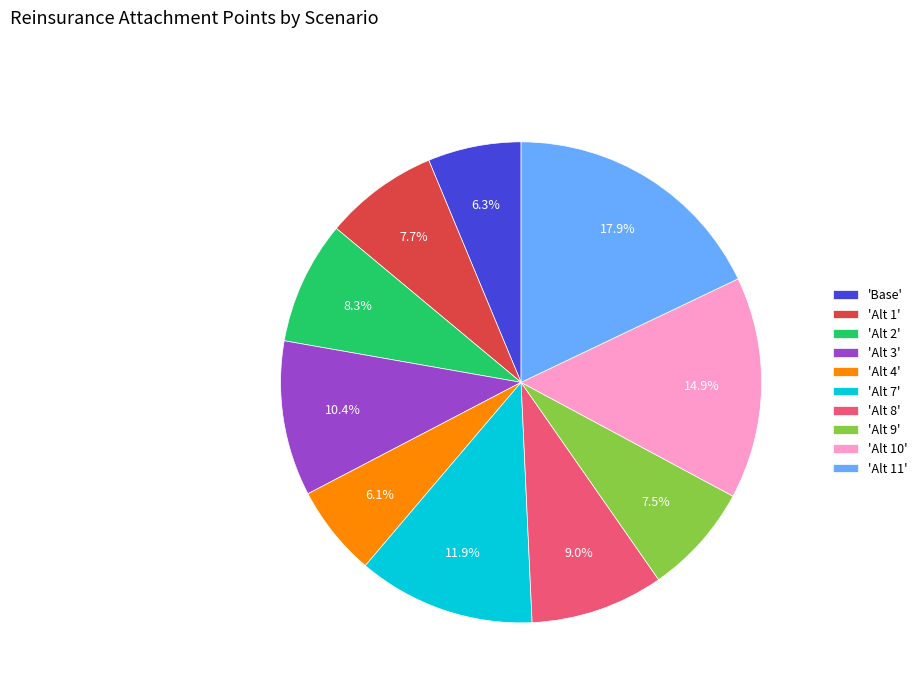

Approximately how many times larger is the value at 'Alt 8' compared to 'Alt 9'?

1.2